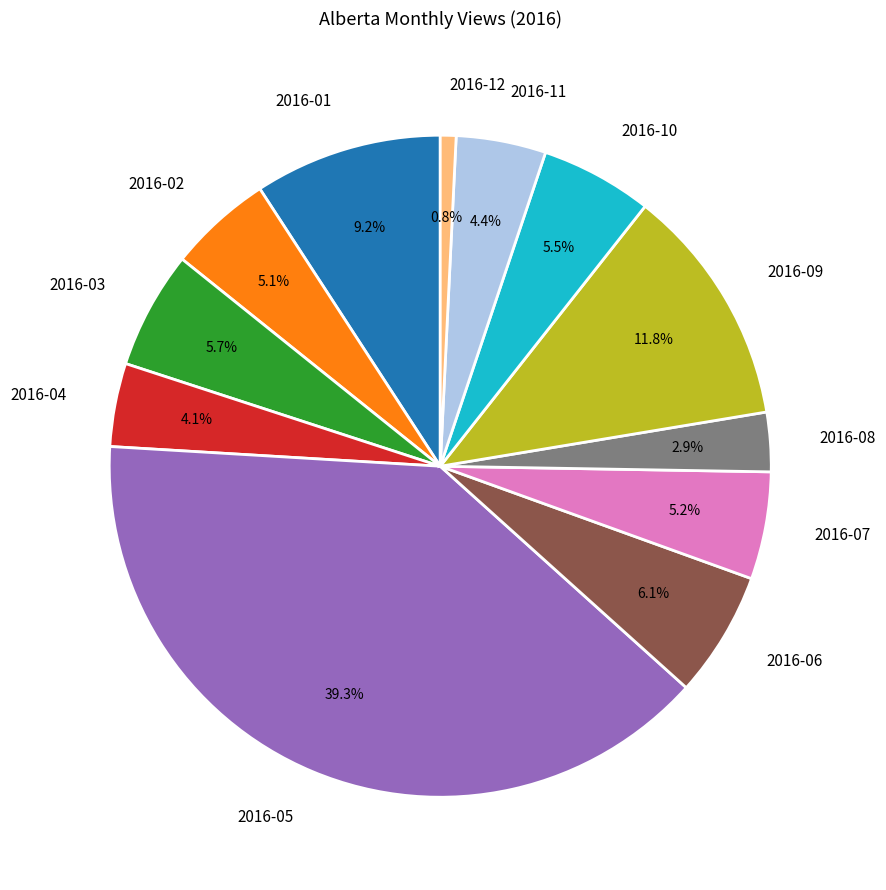

To the nearest percent, what percentage of the pie is 2016-11?

4%